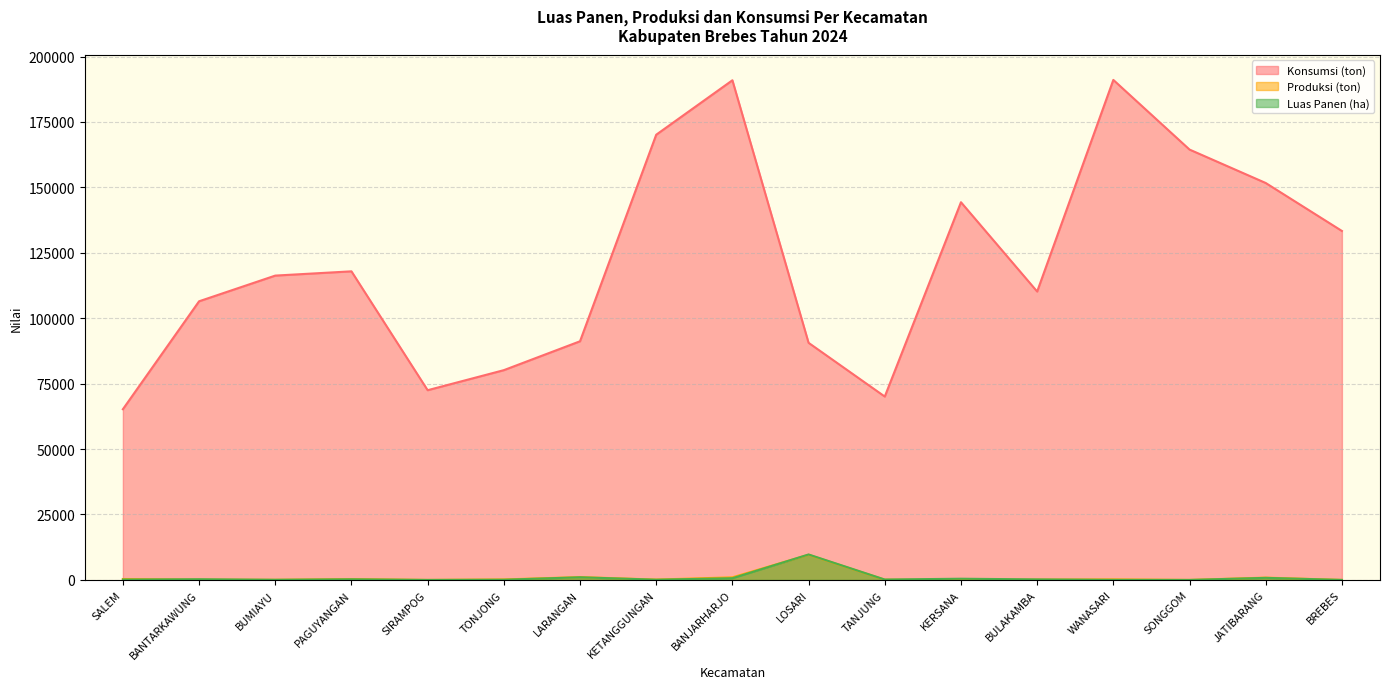

True or false: Luas Panen (ha) has a value of 39 at WANASARI.

False